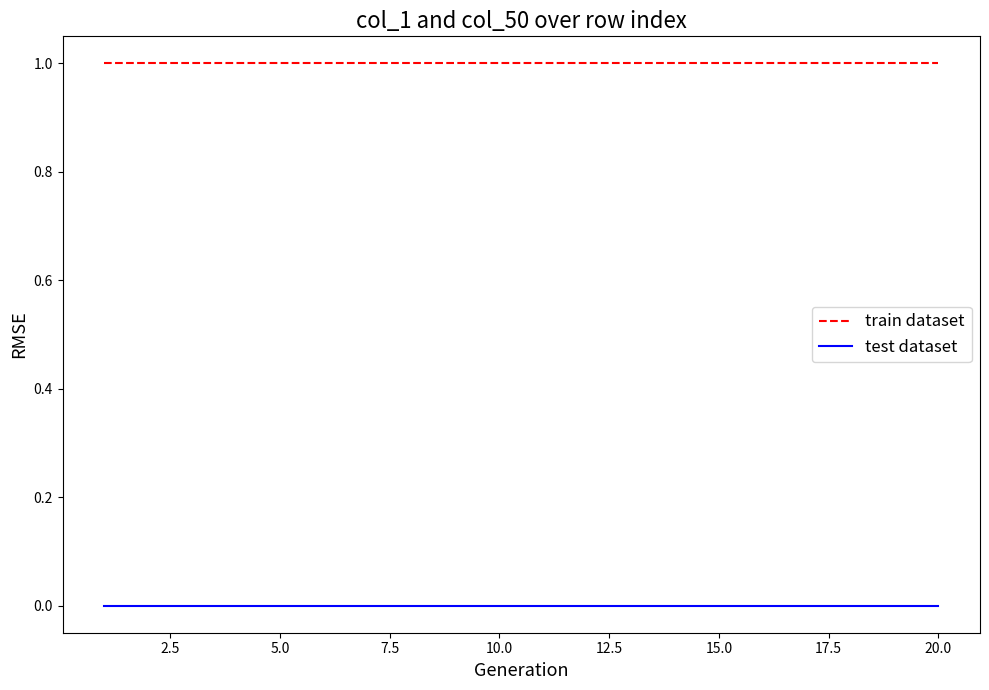

True or false: train dataset and test dataset intersect in this chart.

False